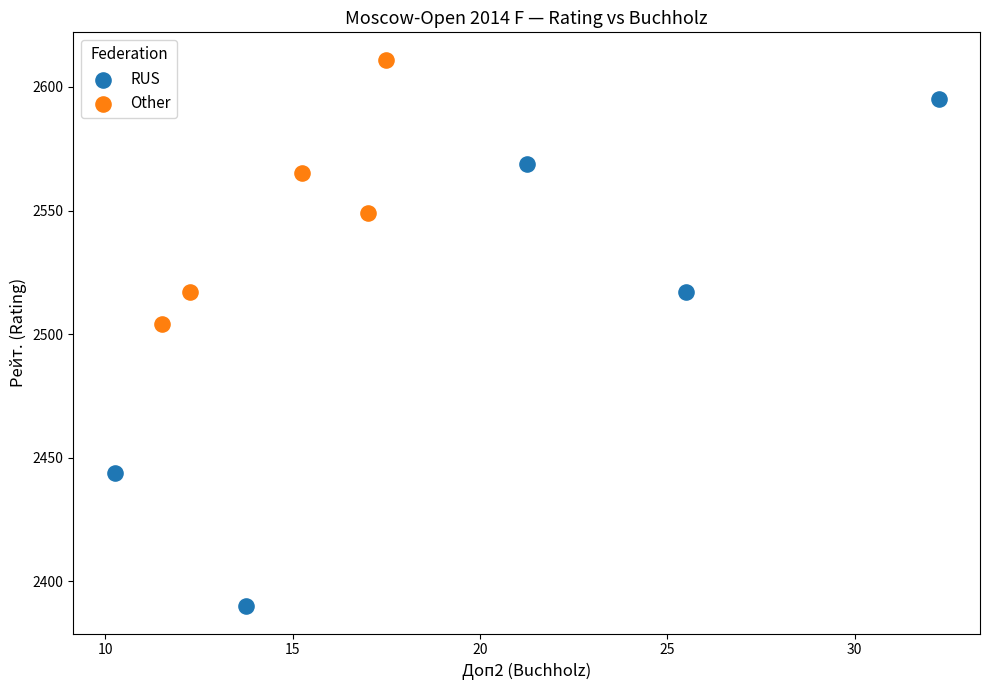

Which series has the widest spread of Y values?

RUS